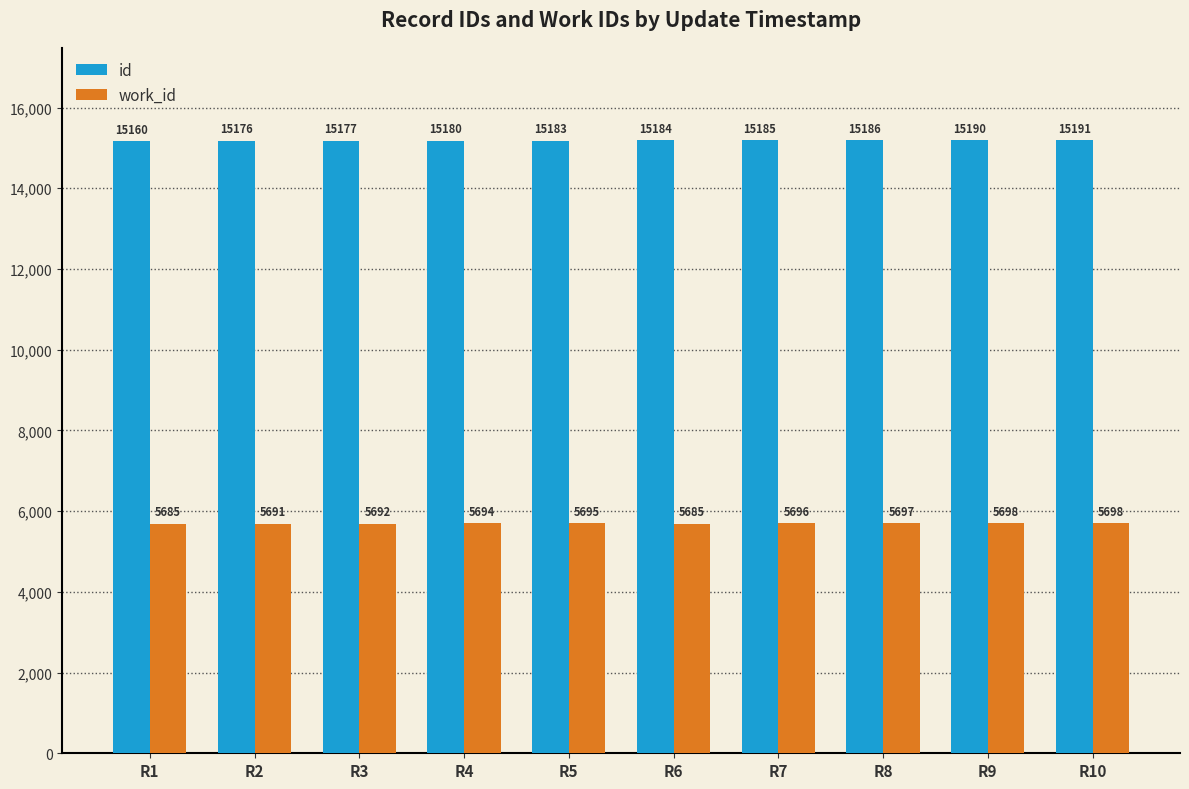

Rank the series by their average value, from highest to lowest.

id, work_id